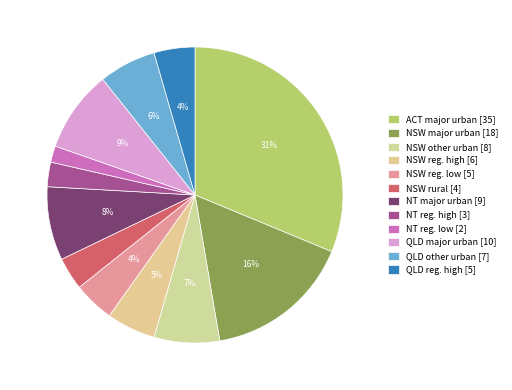

Which category has the biggest portion of the pie?

ACT major urban [35]